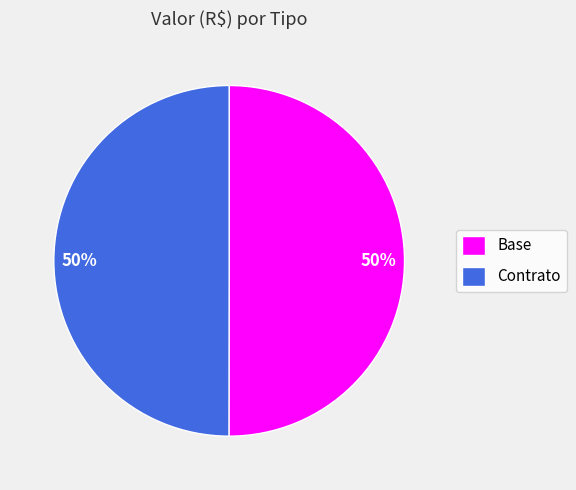

How many slices are in this pie chart?

2